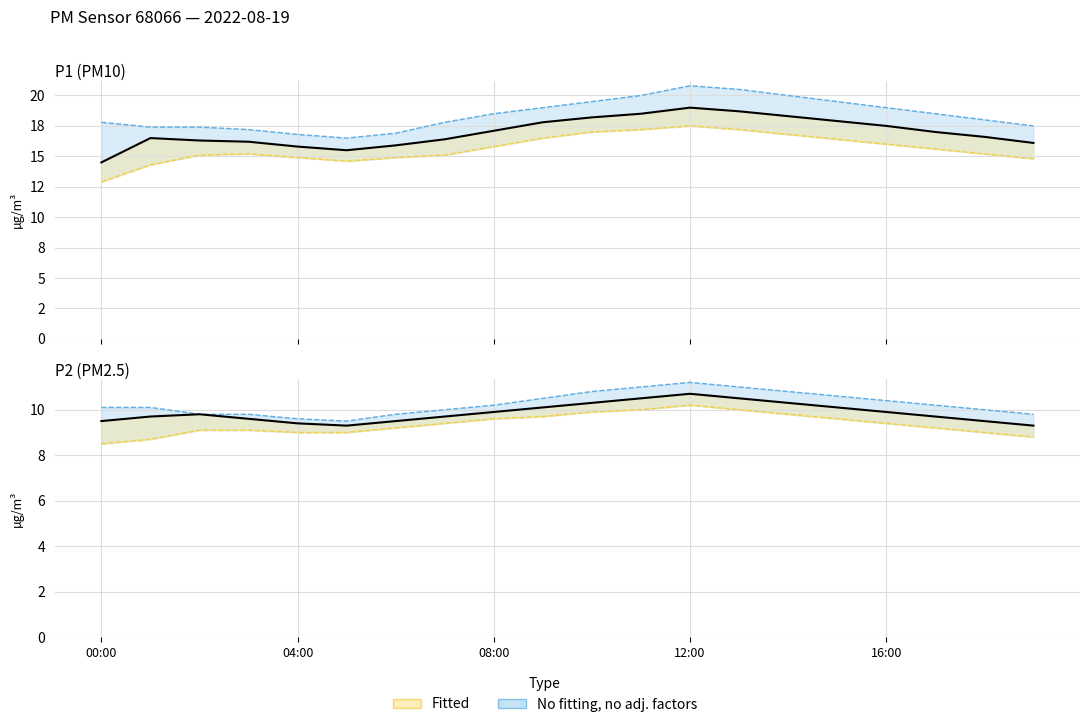

True or false: P2 and P1 intersect in this chart.

False